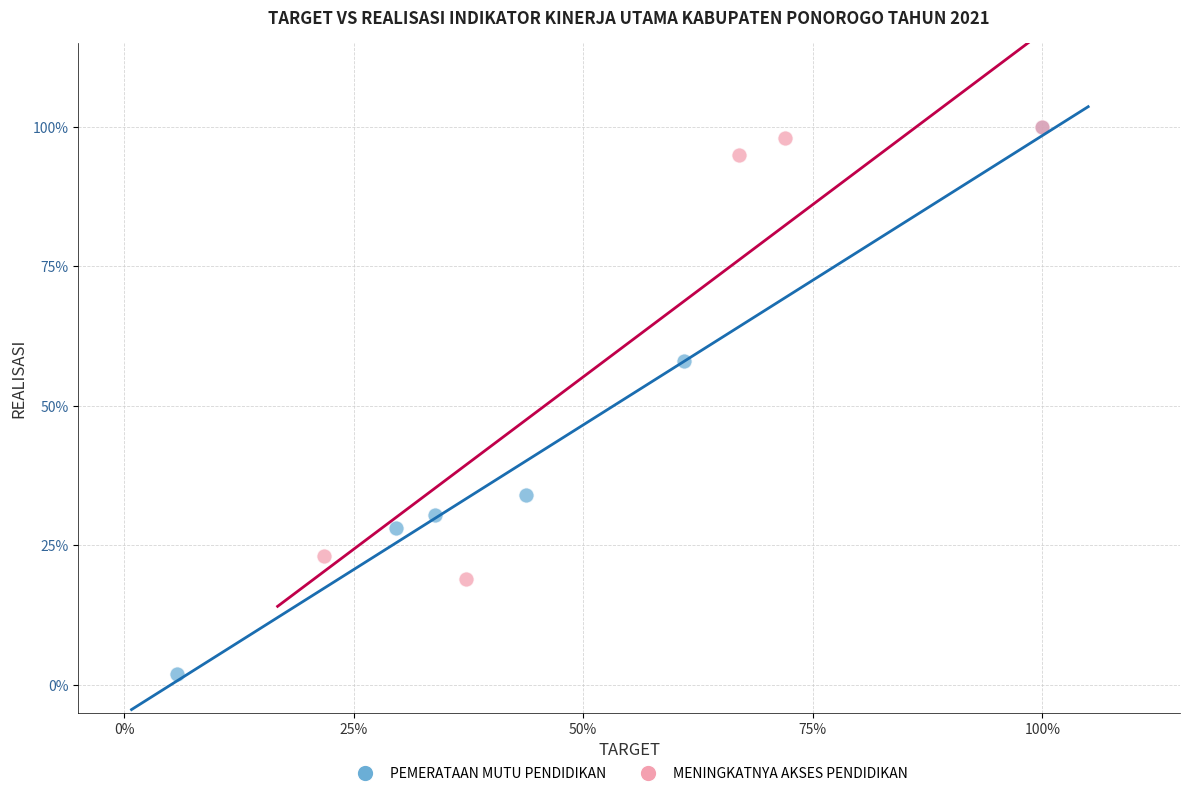

What are all the series names shown in the legend?

PEMERATAAN MUTU PENDIDIKAN, MENINGKATNYA AKSES PENDIDIKAN